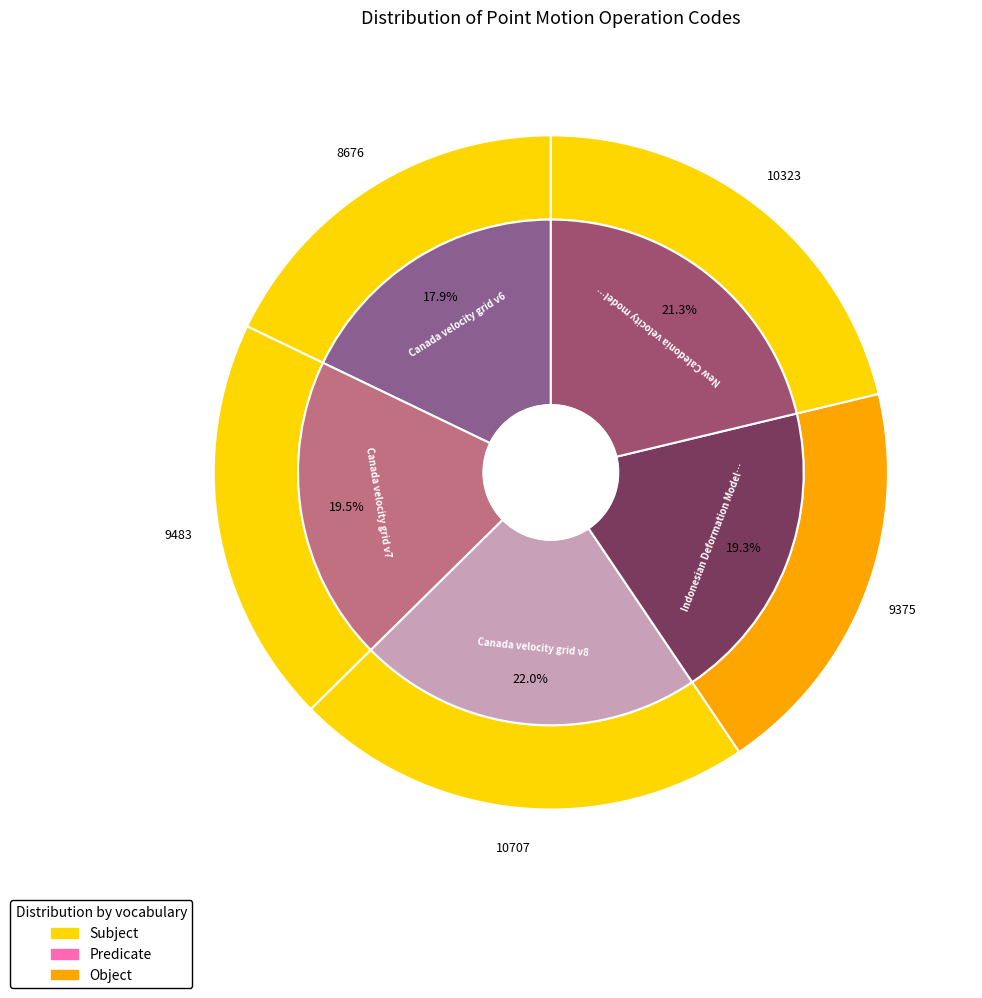

Which slice is the smallest?

Canada velocity grid v6